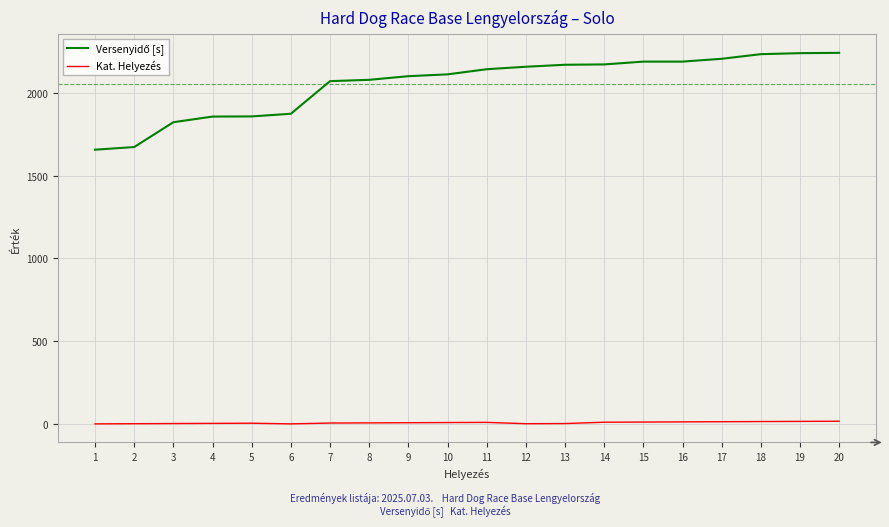

Does the chart have visible grid lines?

Yes